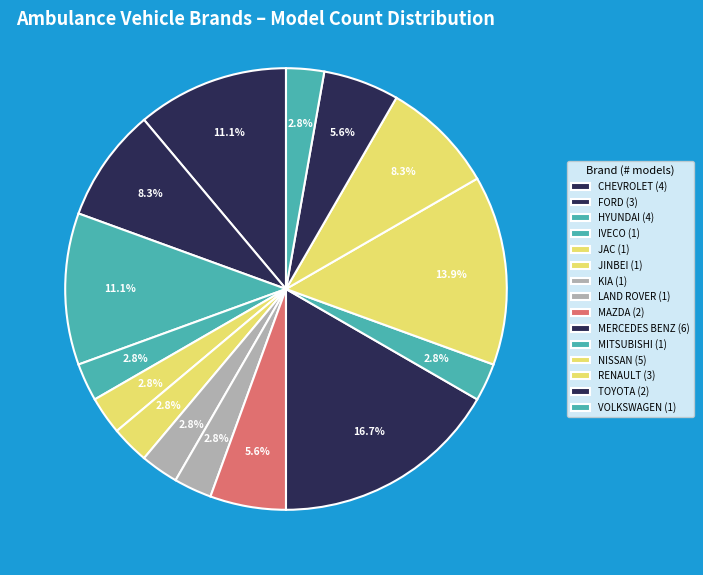

Count the number of slices in the pie.

15